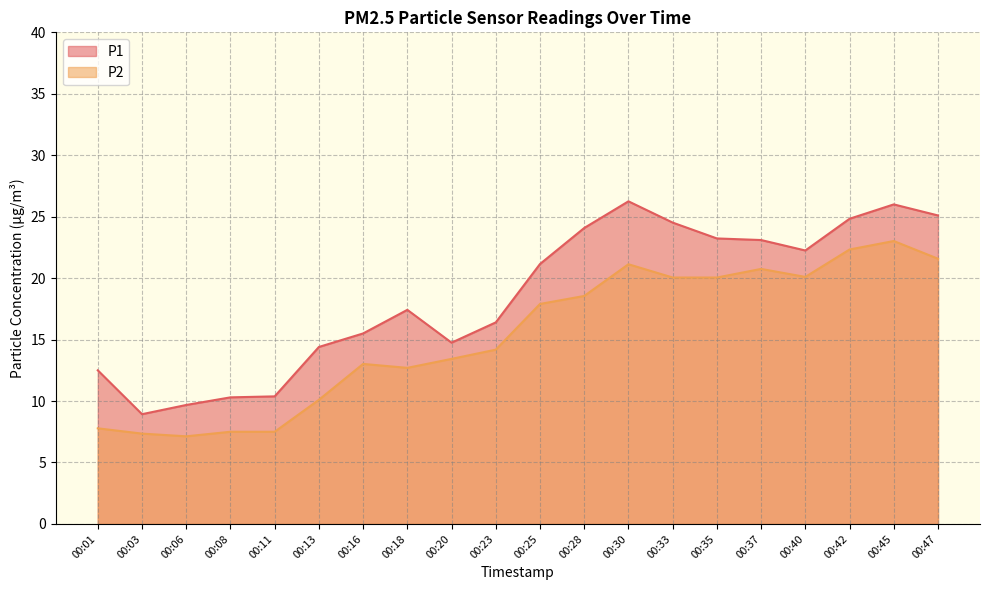

Reading left to right, transcribe all the data shown in this chart.

P1: 00:01=12.5	00:03=8.9	00:06=9.7	00:08=10.3	00:11=10.4	00:13=14.4	00:16=15.5	00:18=17.4	00:20=14.8	00:23=16.4	00:25=21.1	00:28=24.1	00:30=26.2	00:33=24.5	00:35=23.2	00:37=23.1	00:40=22.2	00:42=24.8	00:45=26.0	00:47=25.1
P2: 00:01=7.8	00:03=7.3	00:06=7.1	00:08=7.5	00:11=7.5	00:13=10.1	00:16=13.0	00:18=12.7	00:20=13.4	00:23=14.2	00:25=17.9	00:28=18.6	00:30=21.1	00:33=20.1	00:35=20.1	00:37=20.8	00:40=20.1	00:42=22.3	00:45=23.0	00:47=21.6